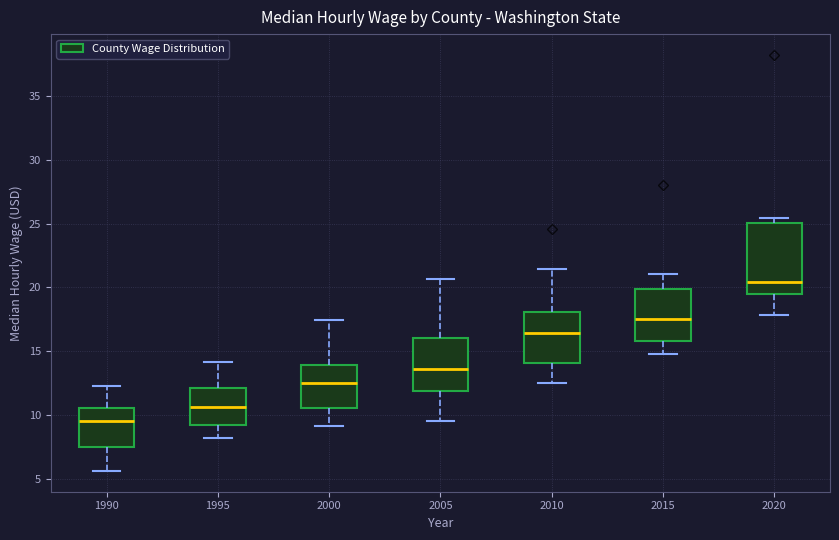

Comparing the boxes themselves (not the whiskers), which one is the tallest?

2020